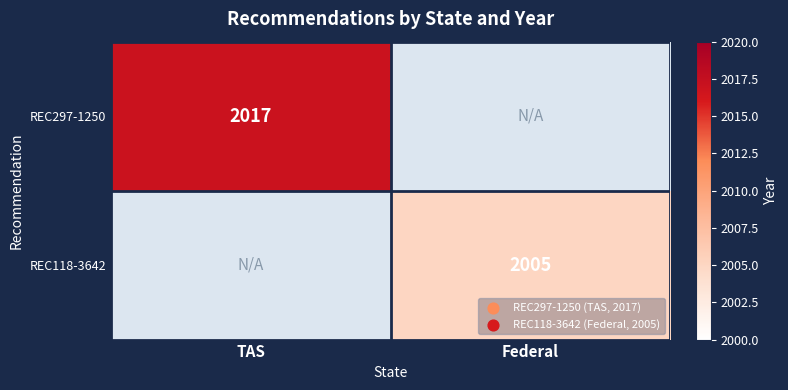

True or false: REC118-3642 has a value of 2005 at Federal.

True